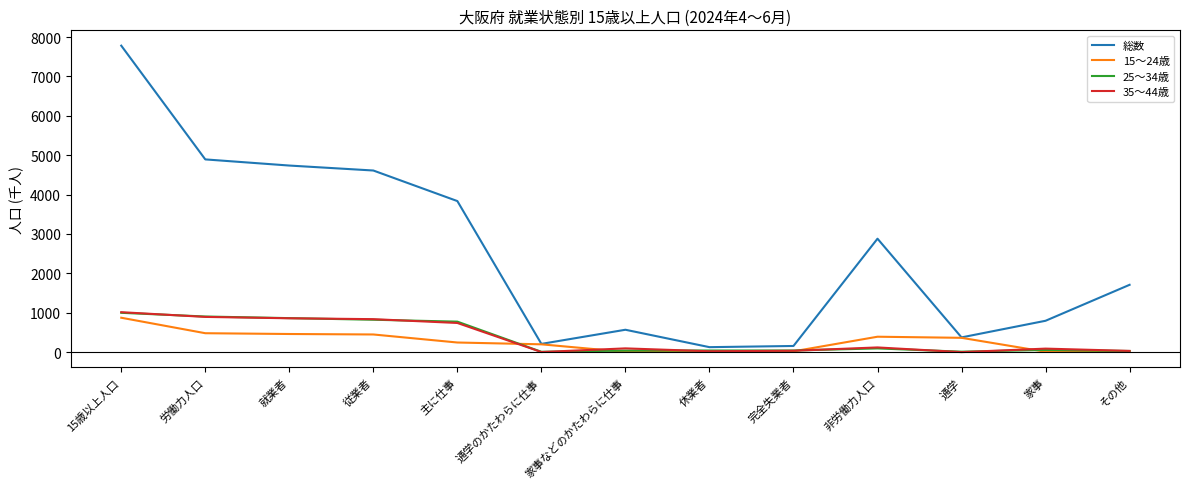

Which series has the largest total across all categories?

総数